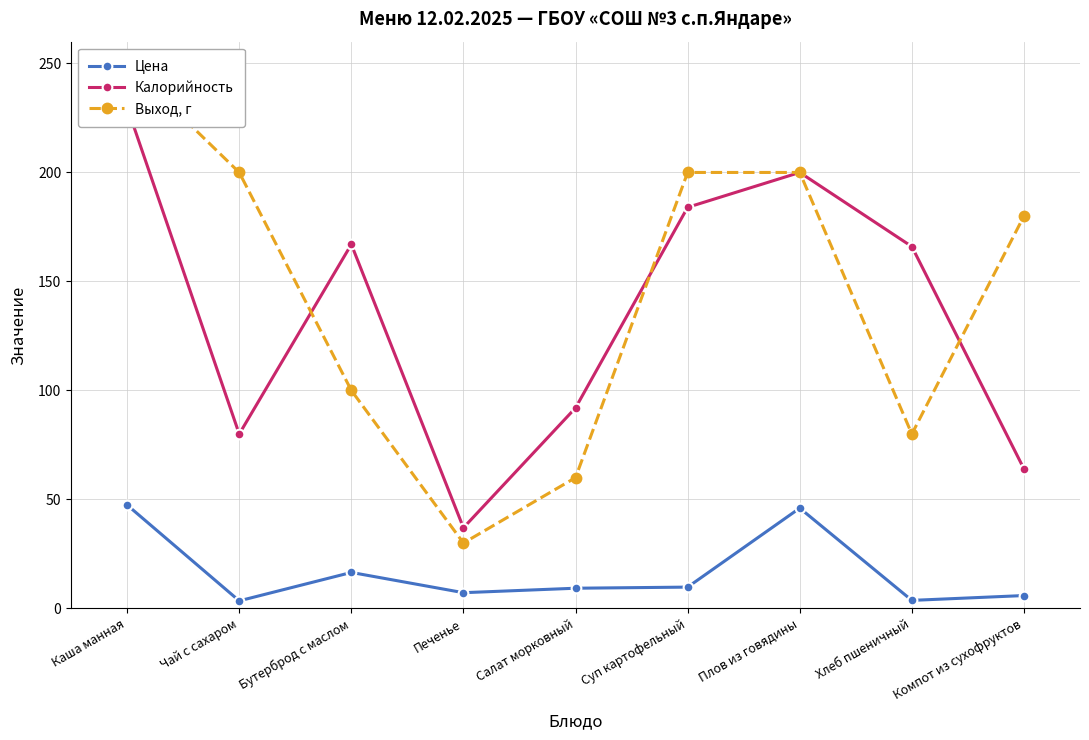

True or false: Цена has more than 1 points higher than both neighbors.

True